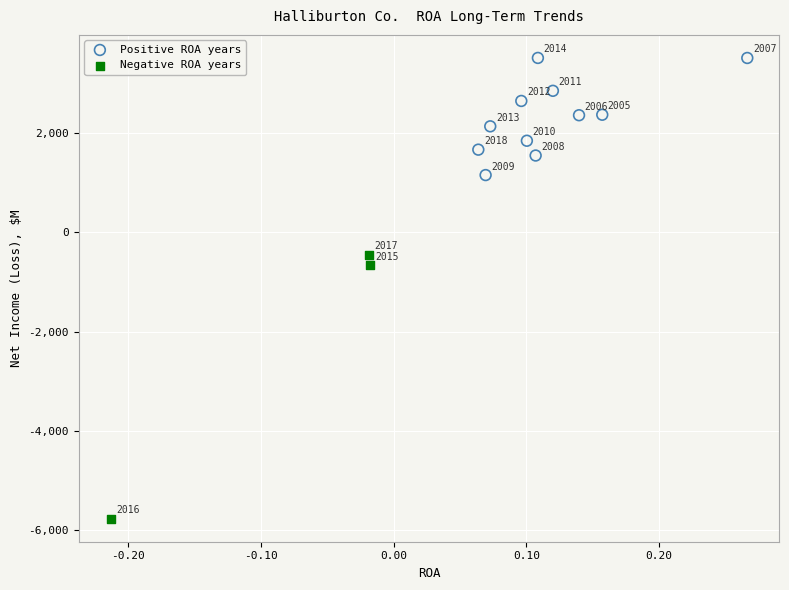

Which series contains the lowest Y value?

Negative ROA years